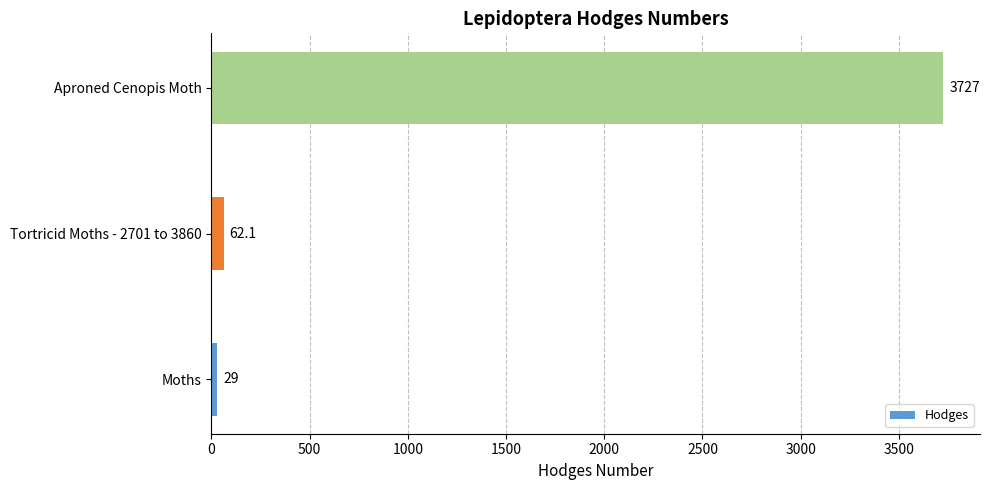

Is it true that the value at Tortricid Moths - 2701 to 3860 is 62.1?

True